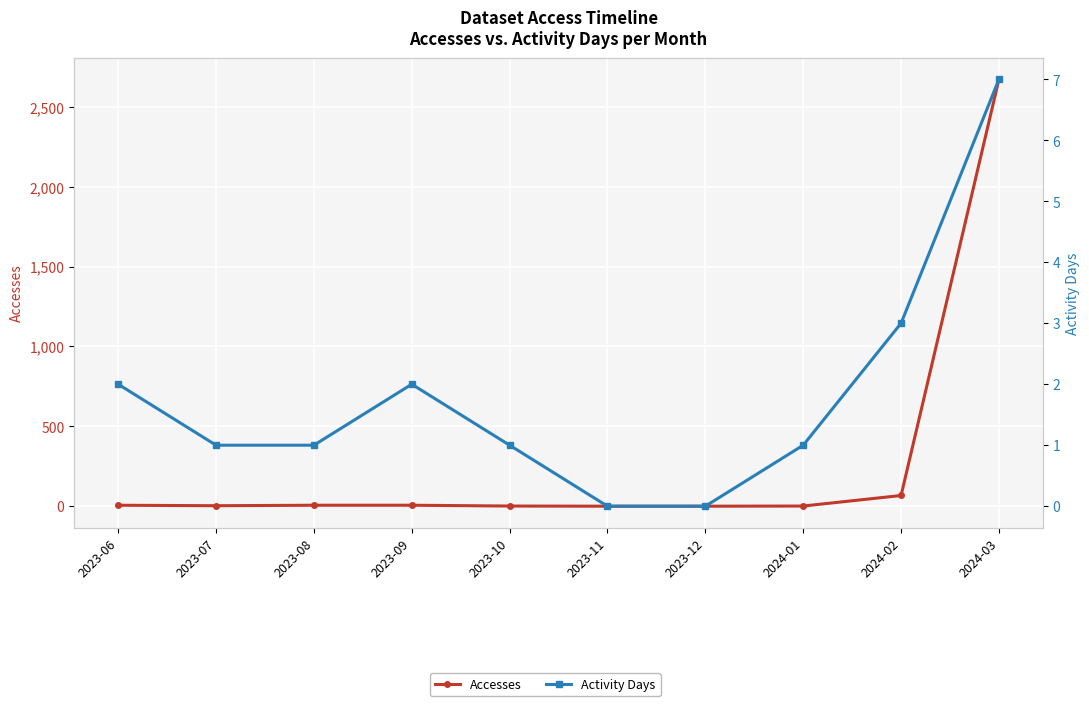

At how many categories does at least one series exceed 2411?

1